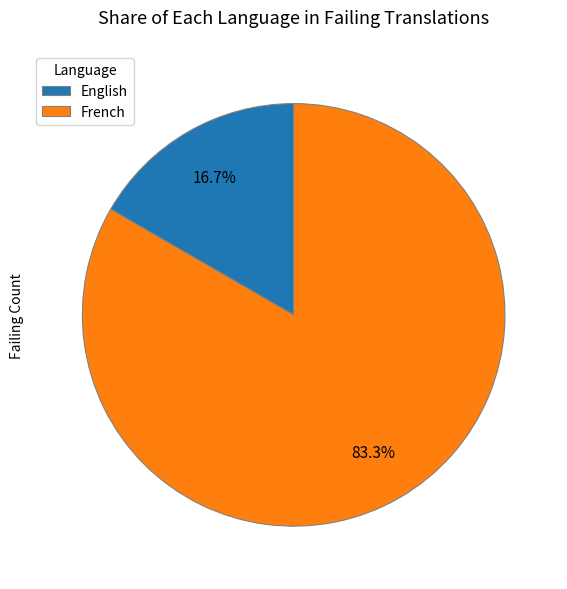

Combined, what portion of the pie is French and English?

100.0%